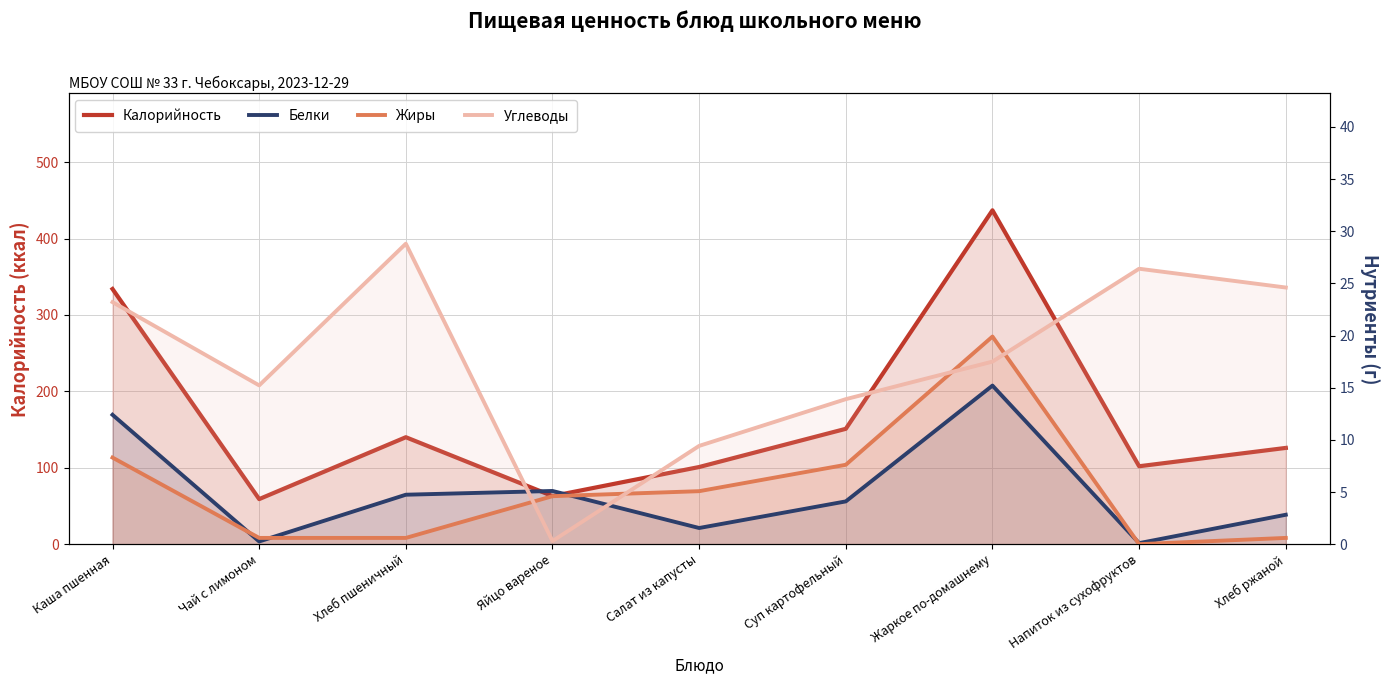

True or false: Белки and Калорийность intersect in this chart.

False